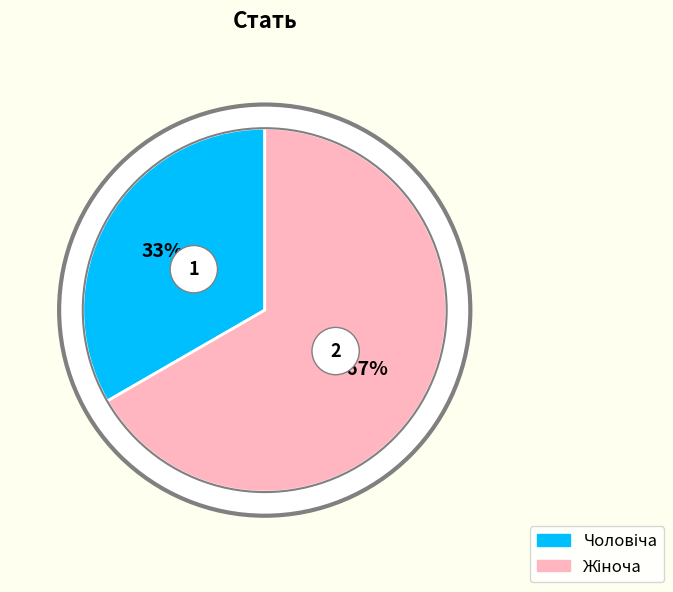

Which category has the biggest portion of the pie?

Жіноча